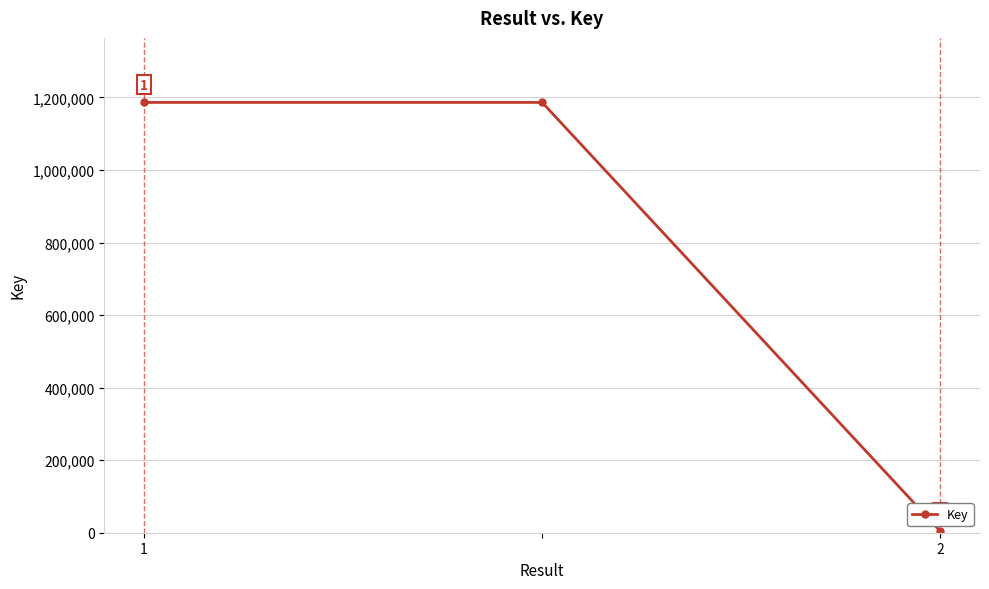

What is the difference between the second highest and minimum values?

1181684